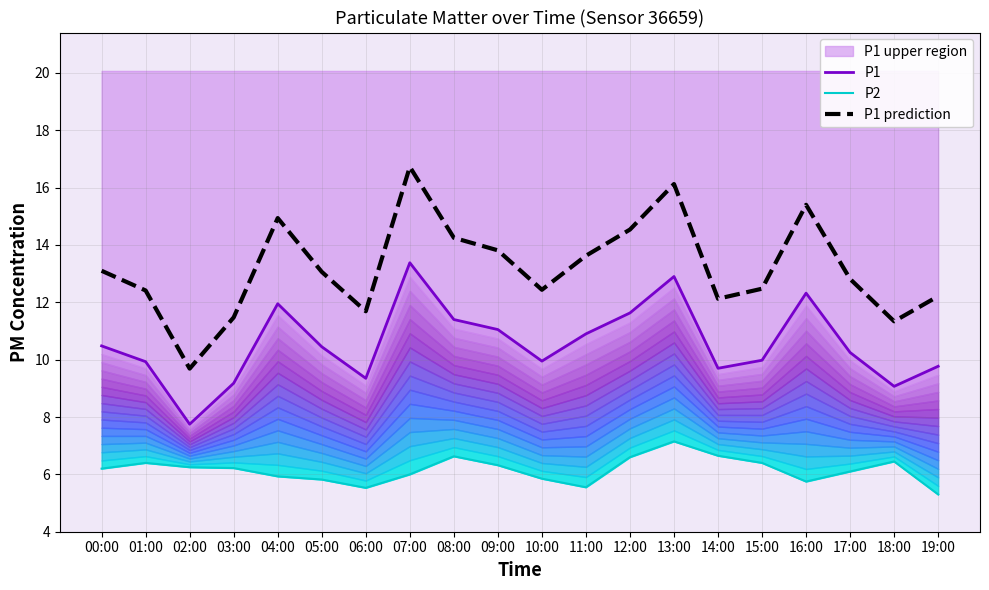

What position from the left is 19:00?

20